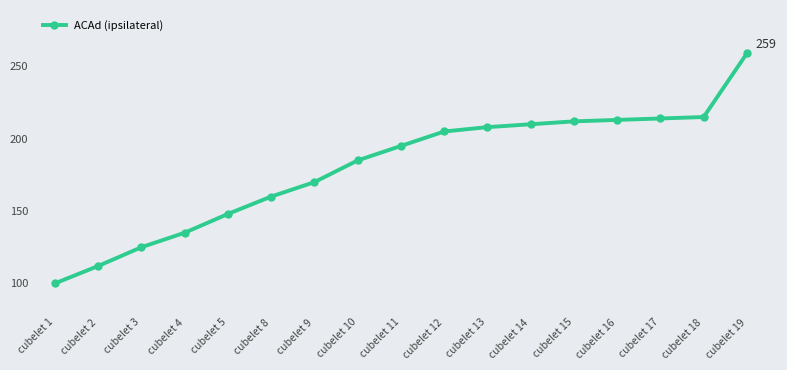

What is the value of the 7th point from the left?

170